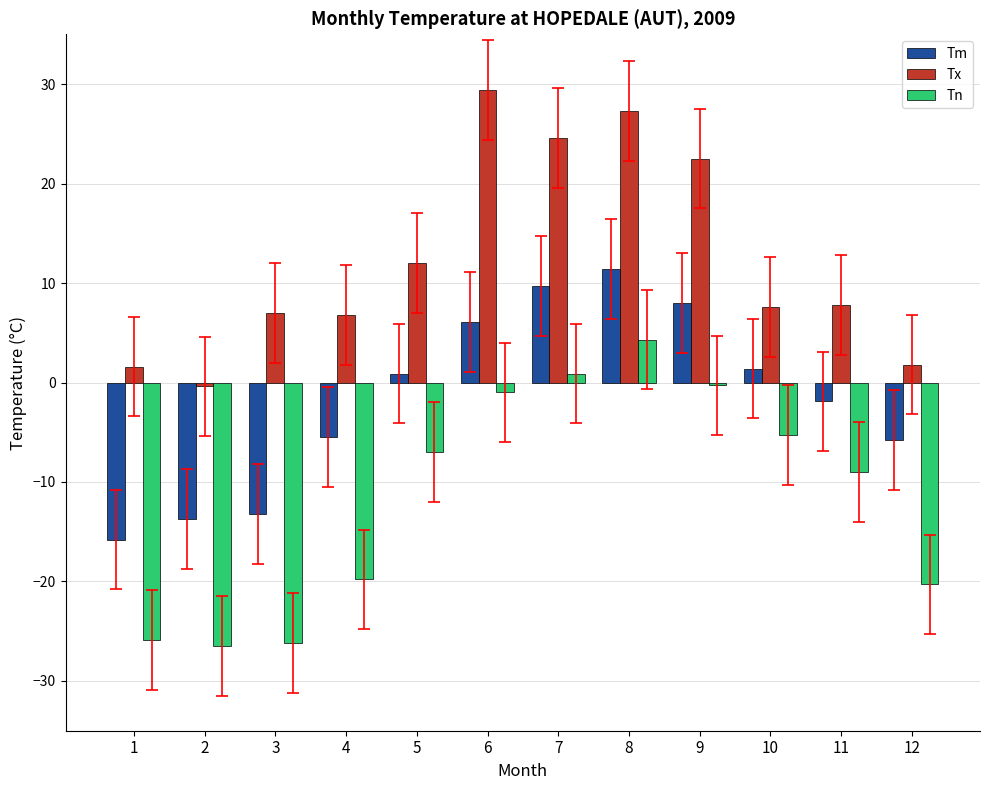

Which series changed the most between 8 and 9?

Tx